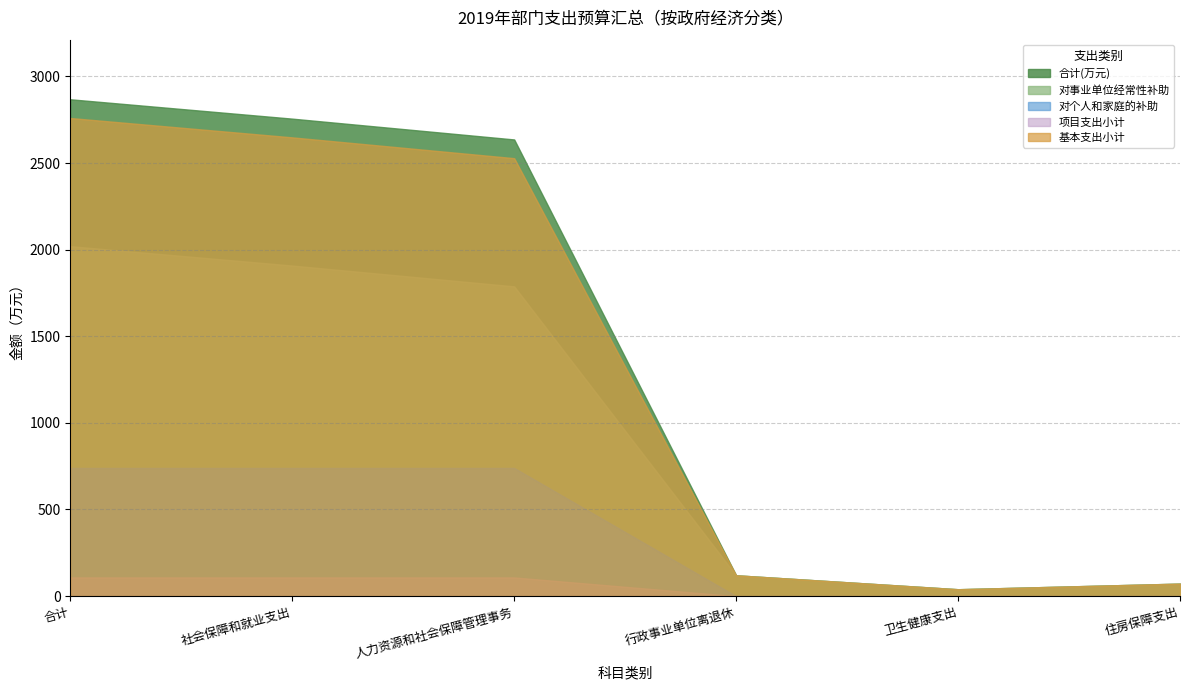

List the series in order of their peak value, lowest first.

项目支出小计, 对个人和家庭的补助, 对事业单位经常性补助, 基本支出小计, 合计(万元)